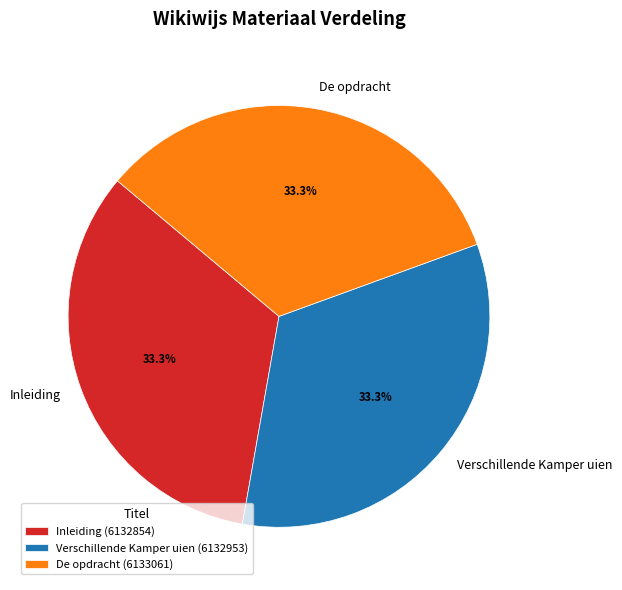

To the nearest percent, what portion does Inleiding represent?

33%